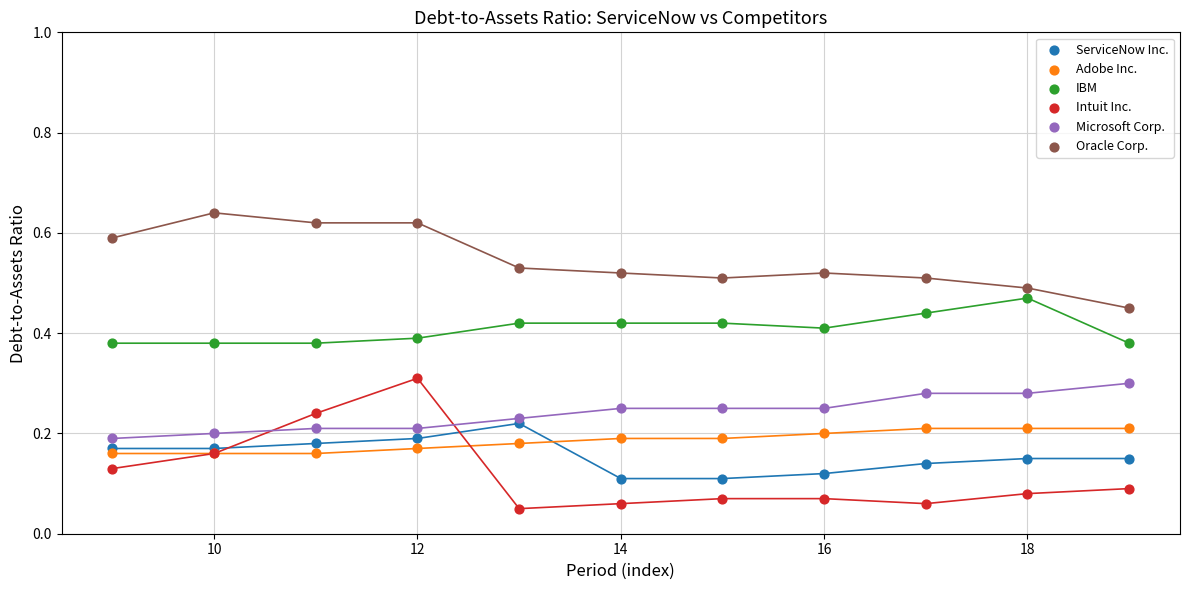

What are all the series names shown in the legend?

ServiceNow Inc., Adobe Inc., IBM, Intuit Inc., Microsoft Corp., Oracle Corp.